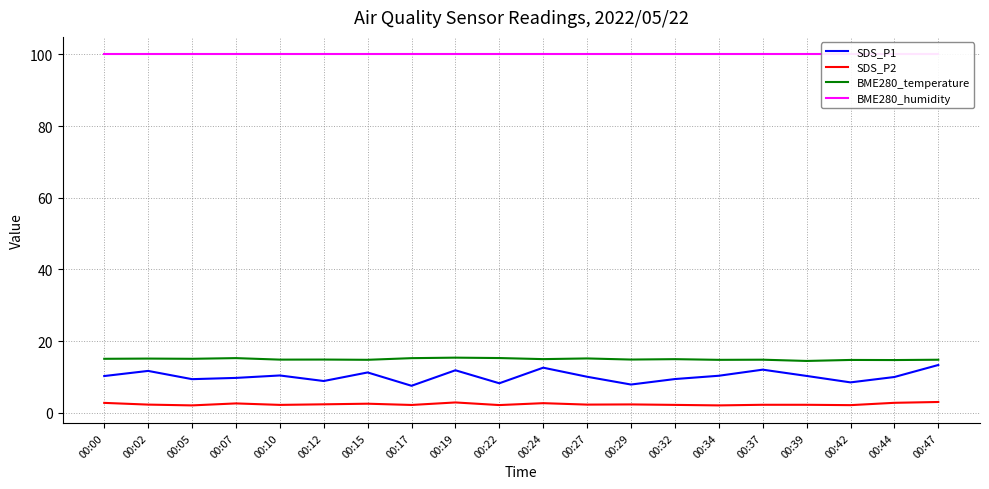

How many lines are shown in the chart?

4